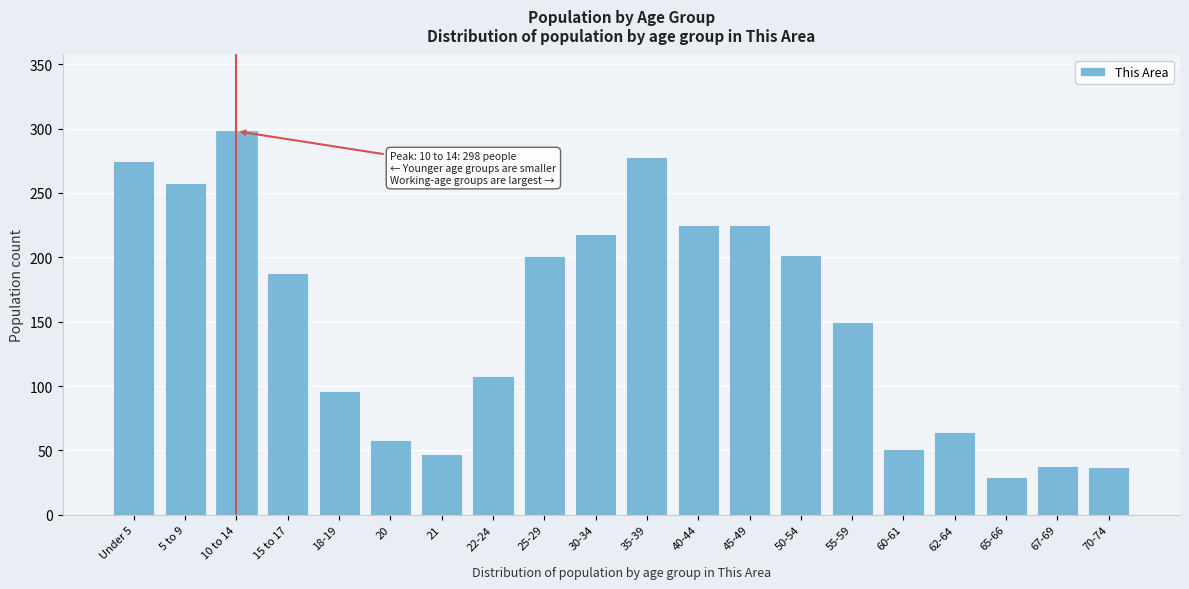

What is the average value?

152